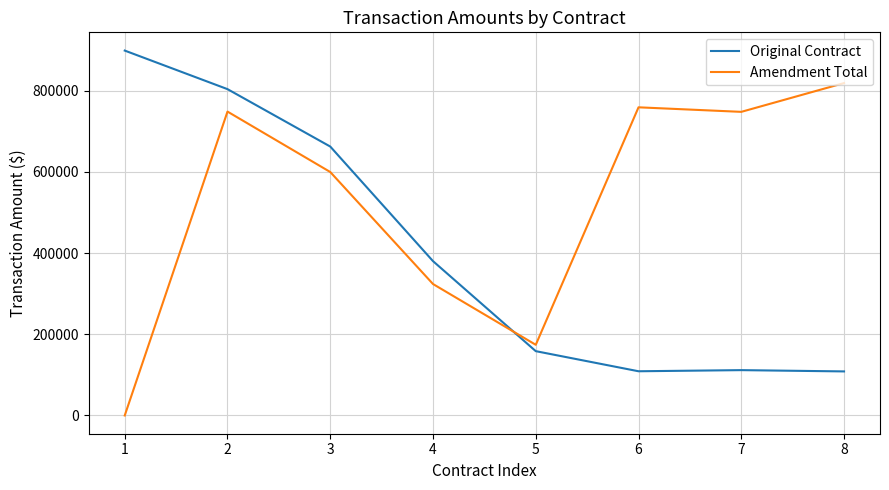

What is the total value across all series at 1?

898402.8